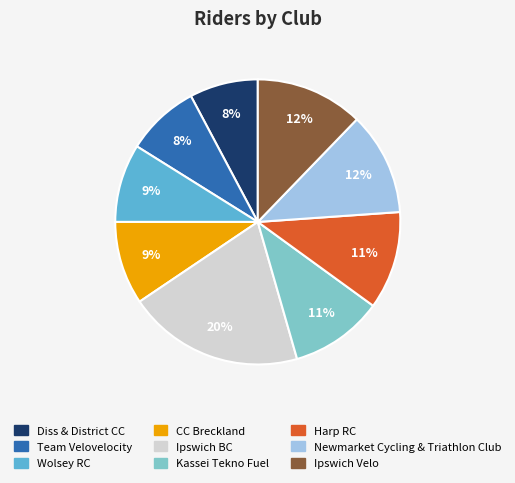

Which slice is the largest?

Ipswich BC